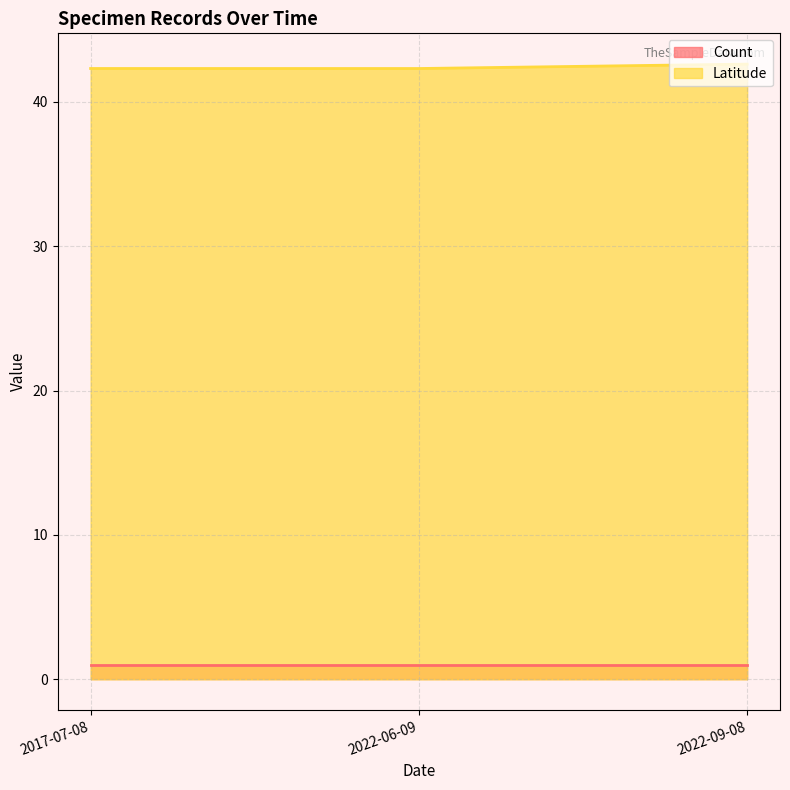

Rank the series by their maximum value, from highest to lowest.

Latitude, Count